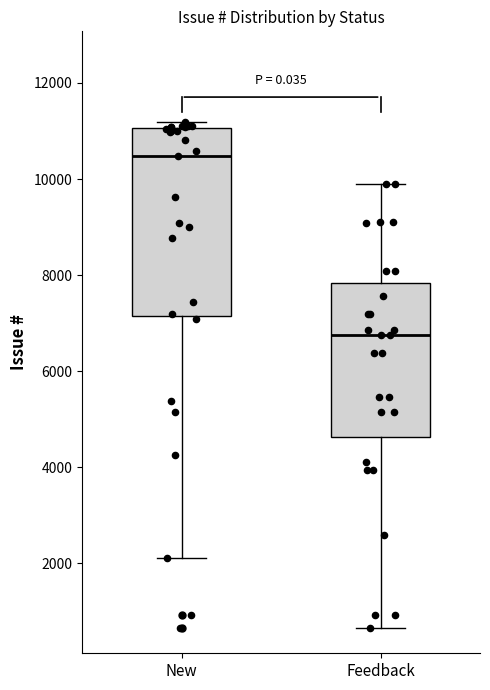

Reading left to right, read every box against the y-axis: the position of its median line, the range the box covers, and the ends of its whiskers. The values are not printed on the chart, so give them approximately, as read against the axis.

New: median 10400, box 7200 to 11000, whiskers 2200 to 11200
Feedback: median 6800, box 4600 to 7800, whiskers 600 to 9800